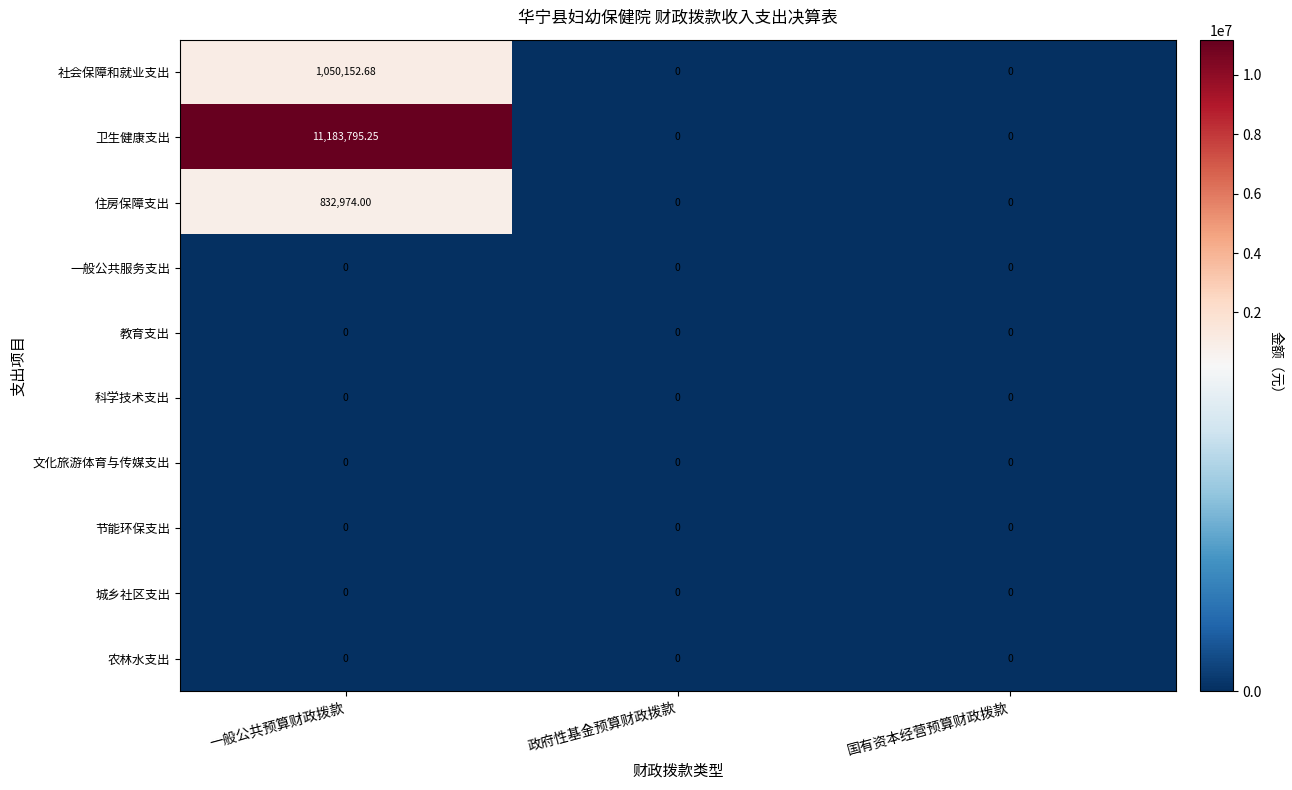

Count the number of categories in the chart.

3